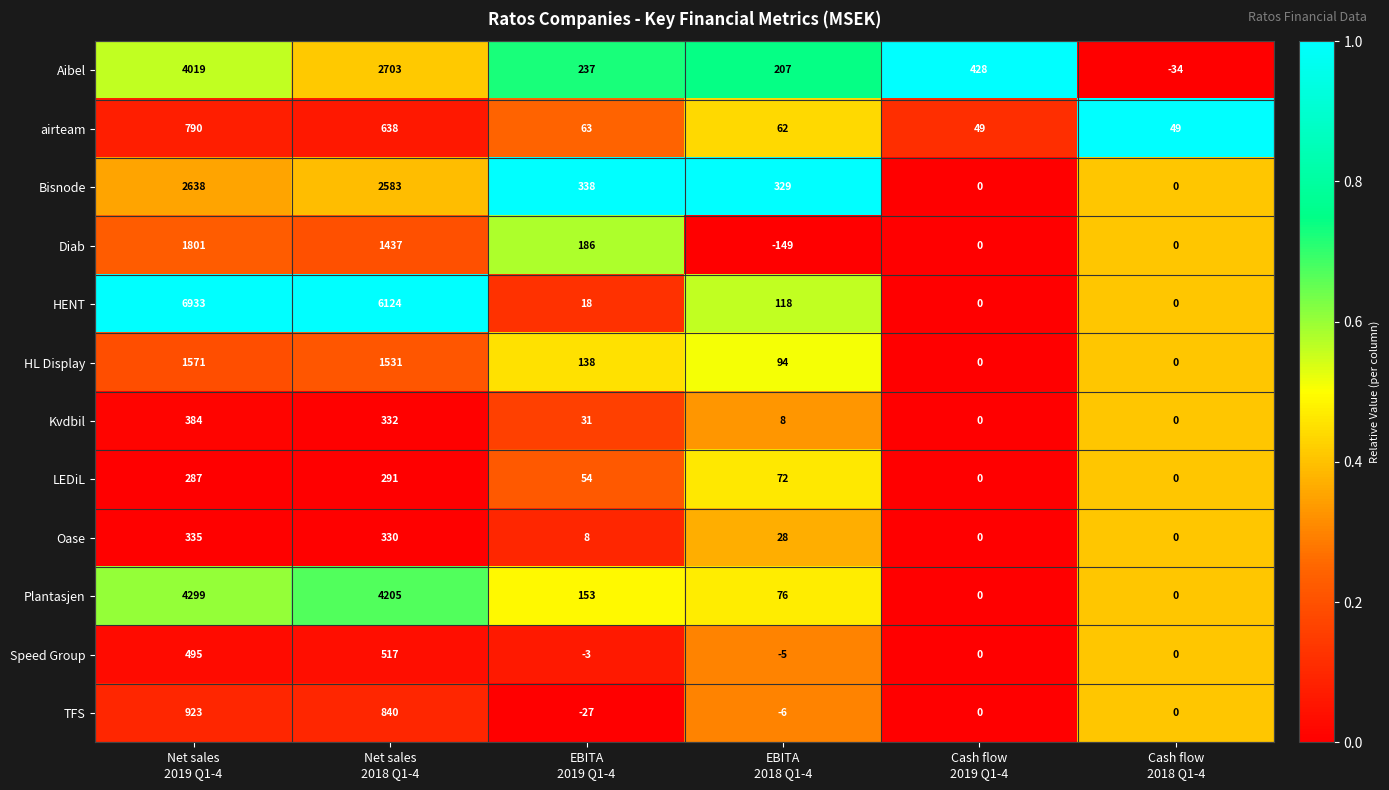

What is the sum of all HL Display values?

3334